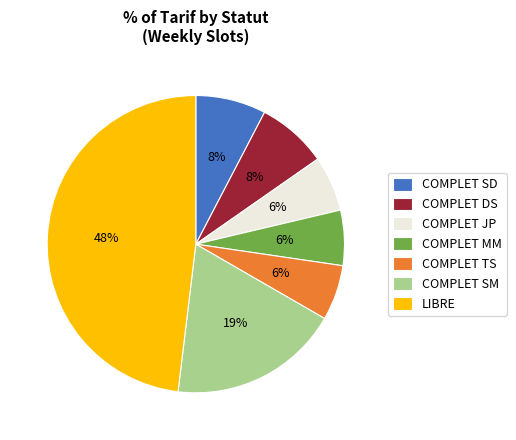

True or false: COMPLET SD accounts for 8% of the total.

True